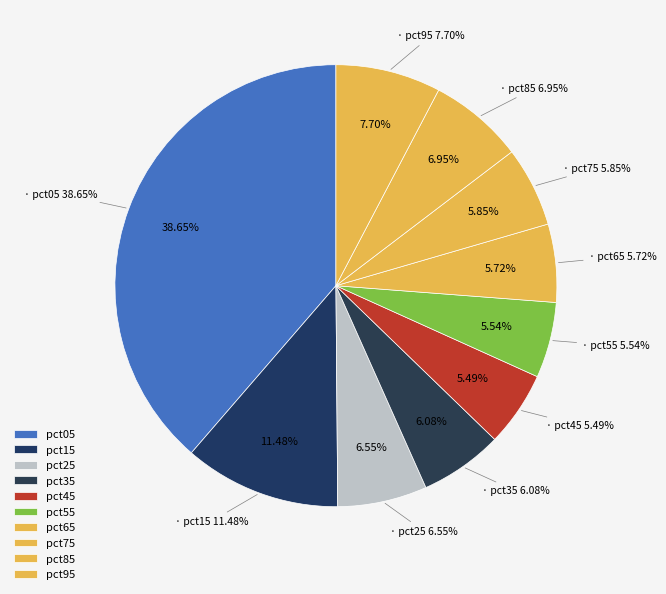

What is the largest slice in the pie chart?

pct05